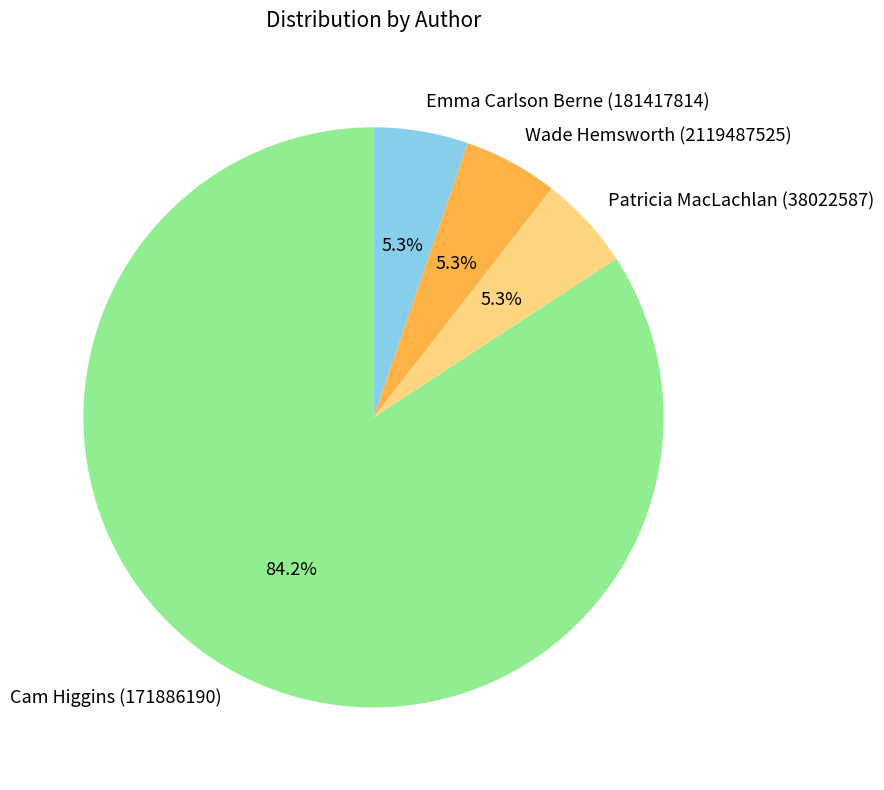

To the nearest percent, what percentage of the pie is Wade Hemsworth (2119487525)?

5%